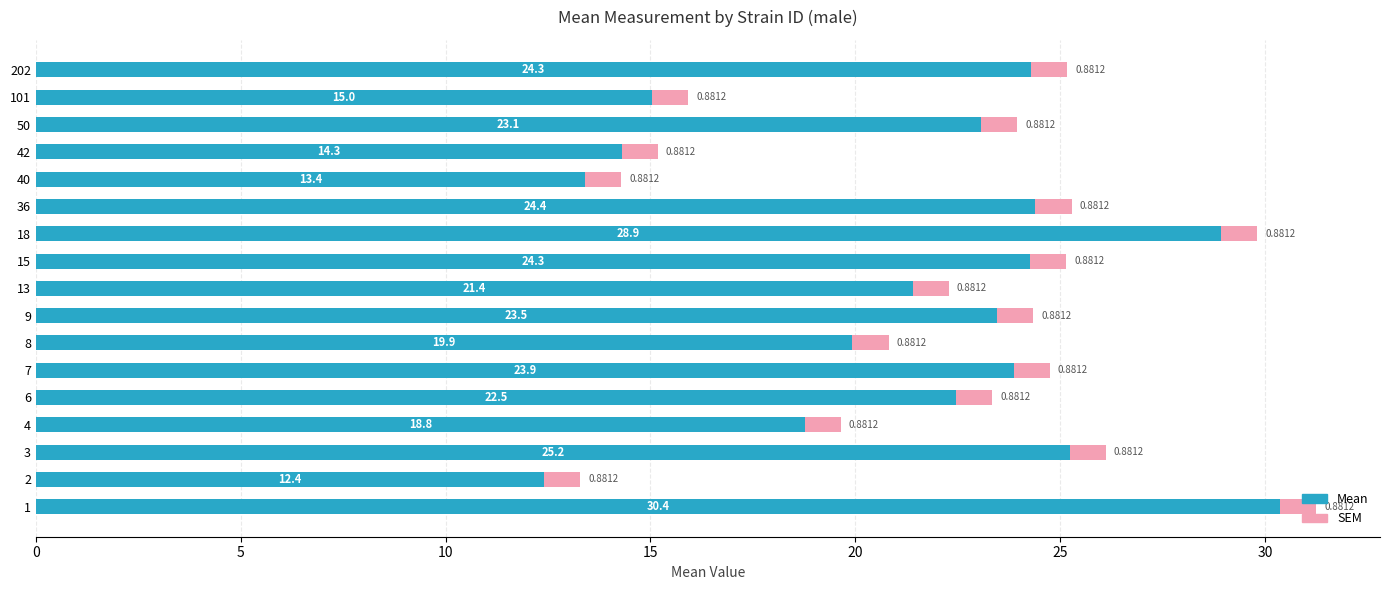

What are all the series names shown in the legend?

Mean, SEM